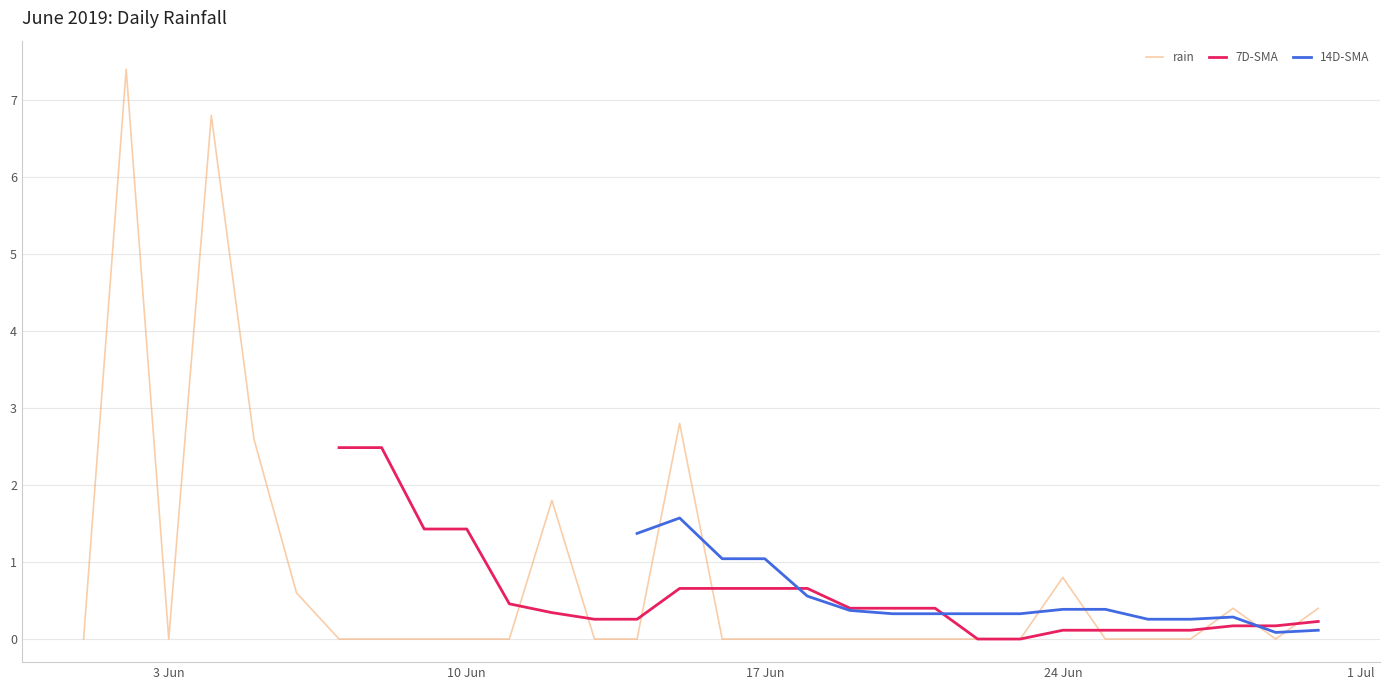

What is the highest value of the rain series?

7.4